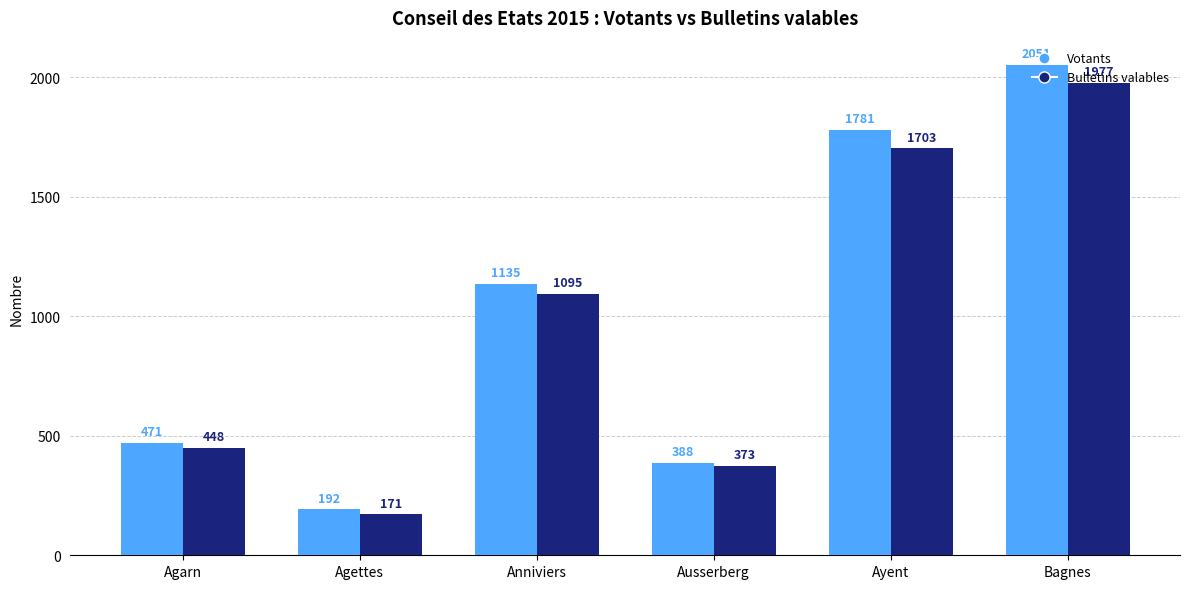

What position from the left is Bagnes?

6